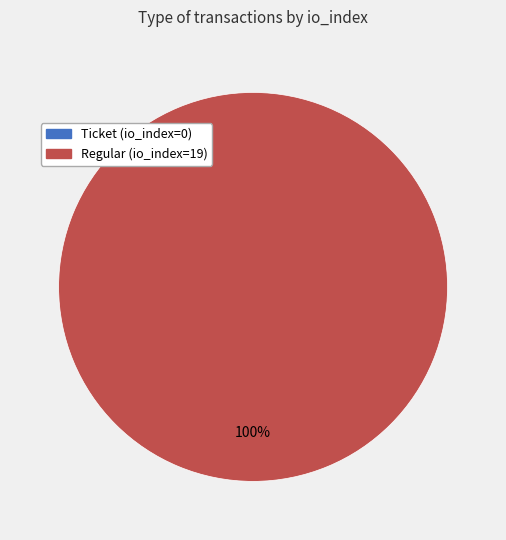

Is it true that Ticket (io_index=0) is 0% of the pie?

True